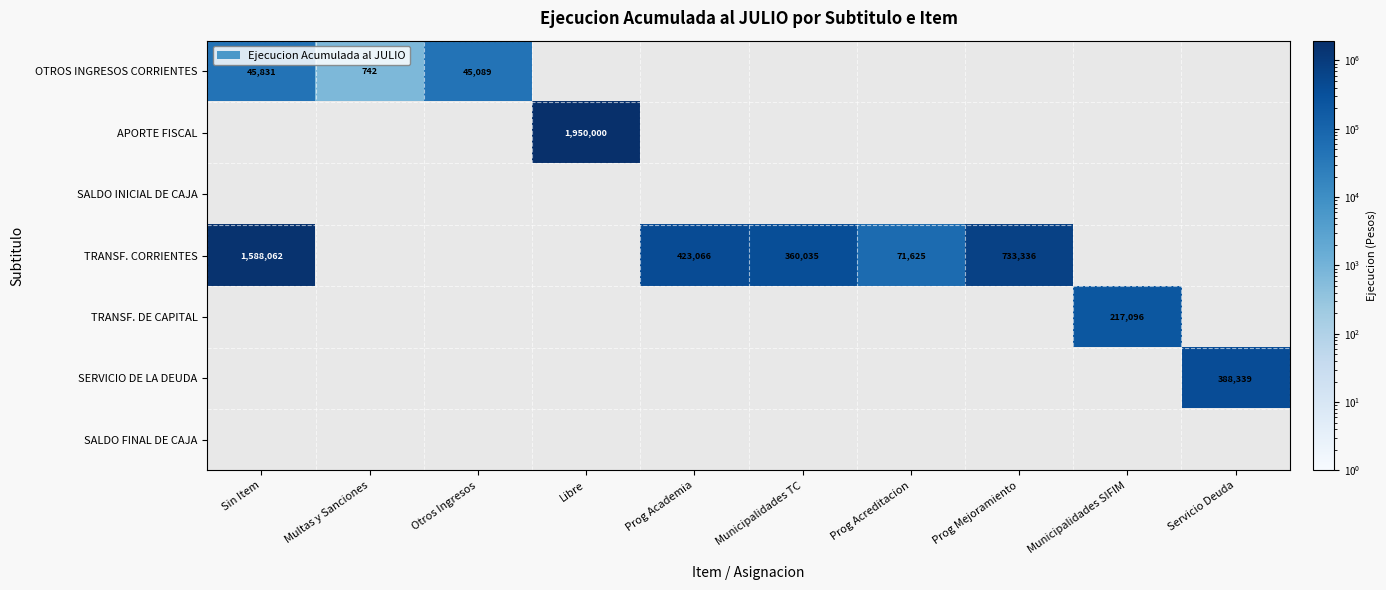

The OTROS INGRESOS CORRIENTES series shows 45831 at Sin Item. True or false?

True